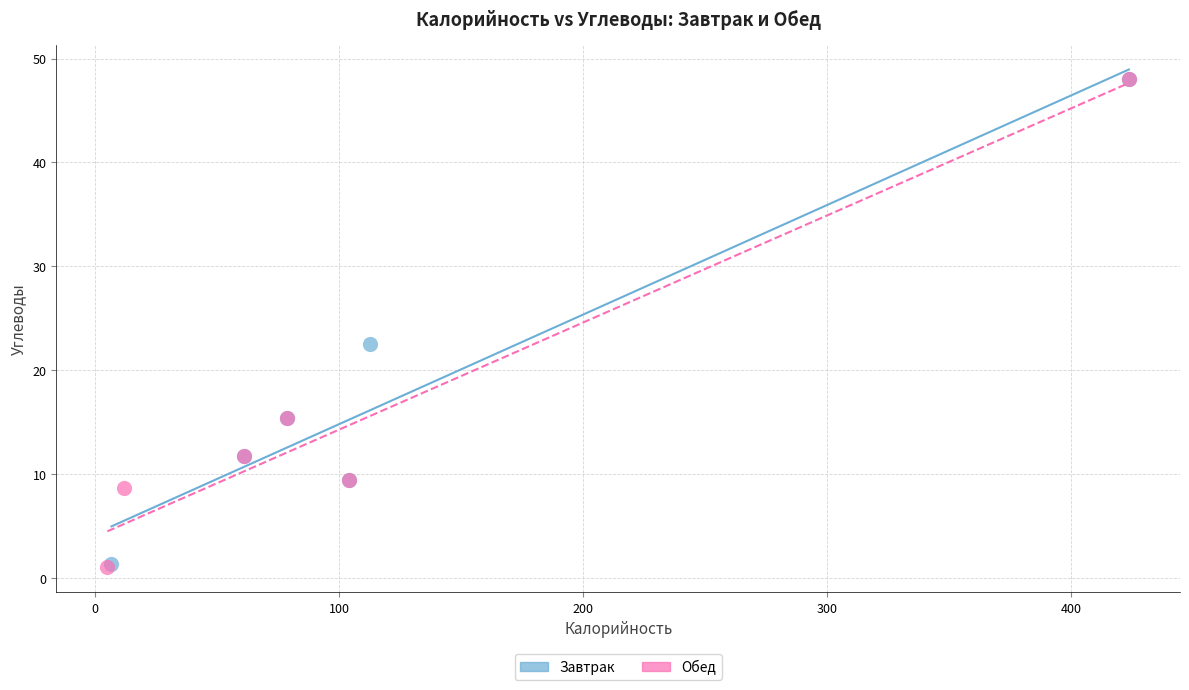

Which series has the largest Y range (max minus min)?

Обед